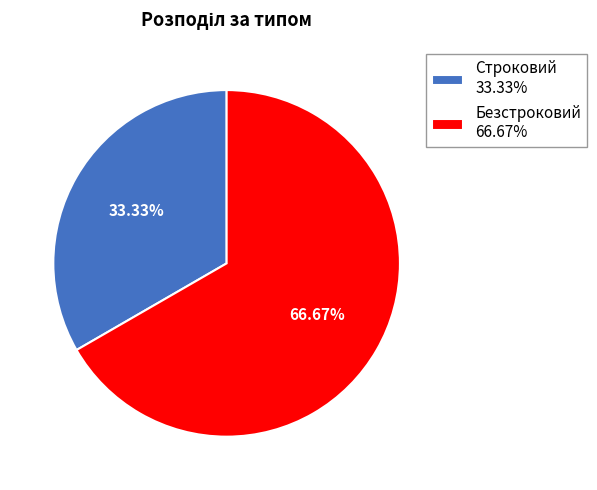

To the nearest percent, what portion does Безстроковий represent?

67%